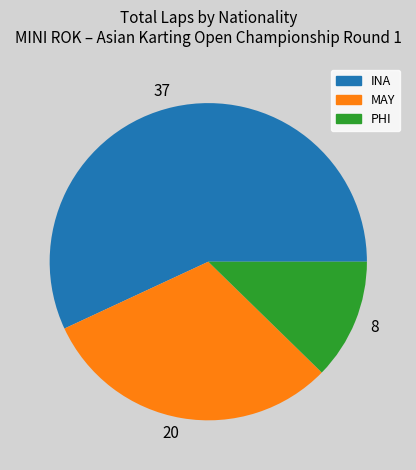

Do 20 and 37 together represent more than half of the pie?

Yes